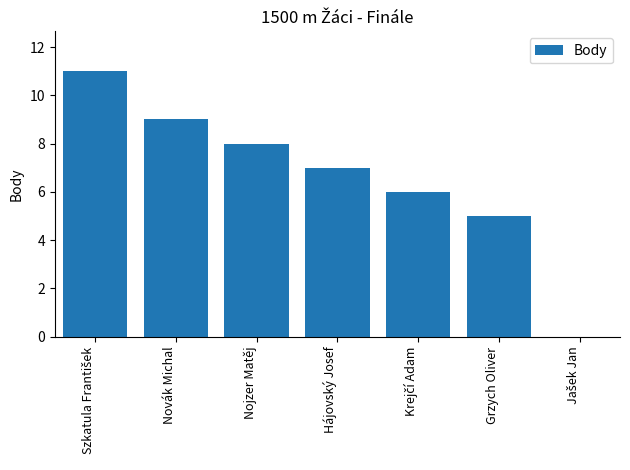

What is the change in value from Nojzer Matěj to Hájovský Josef?

-1